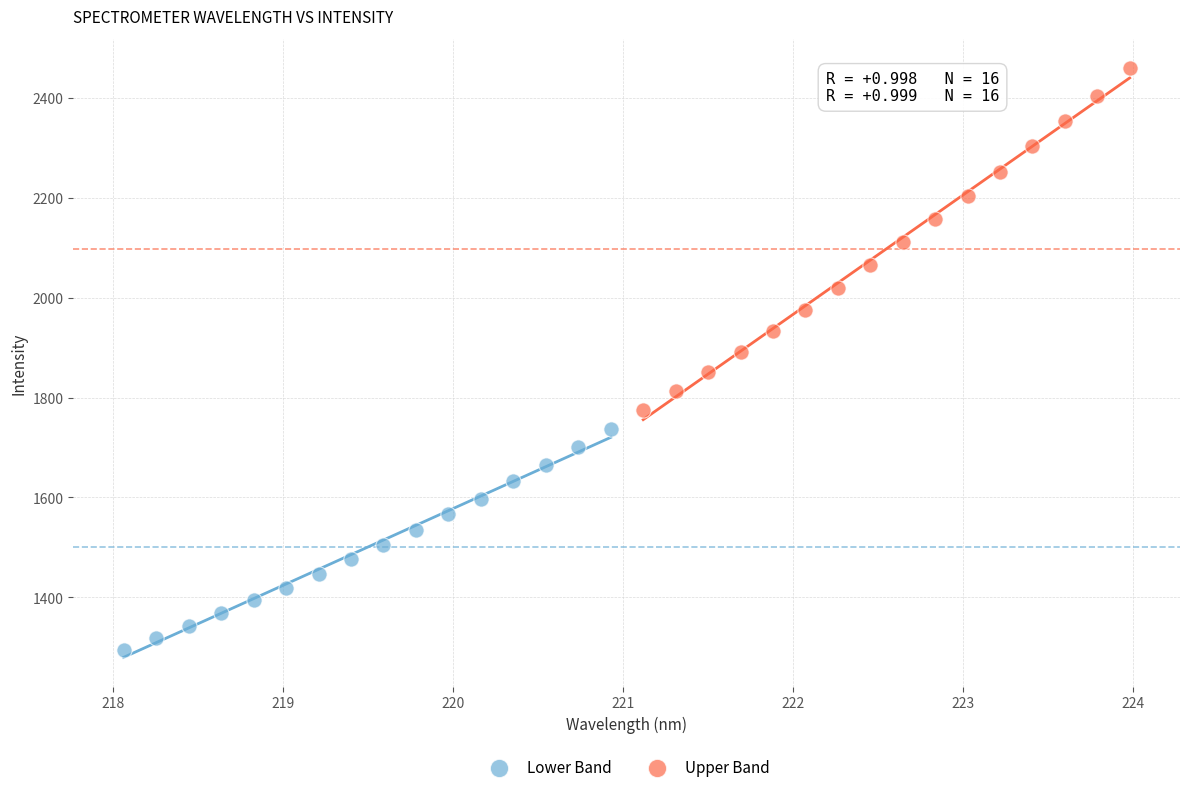

Which series has the largest Y range (max minus min)?

Upper Band